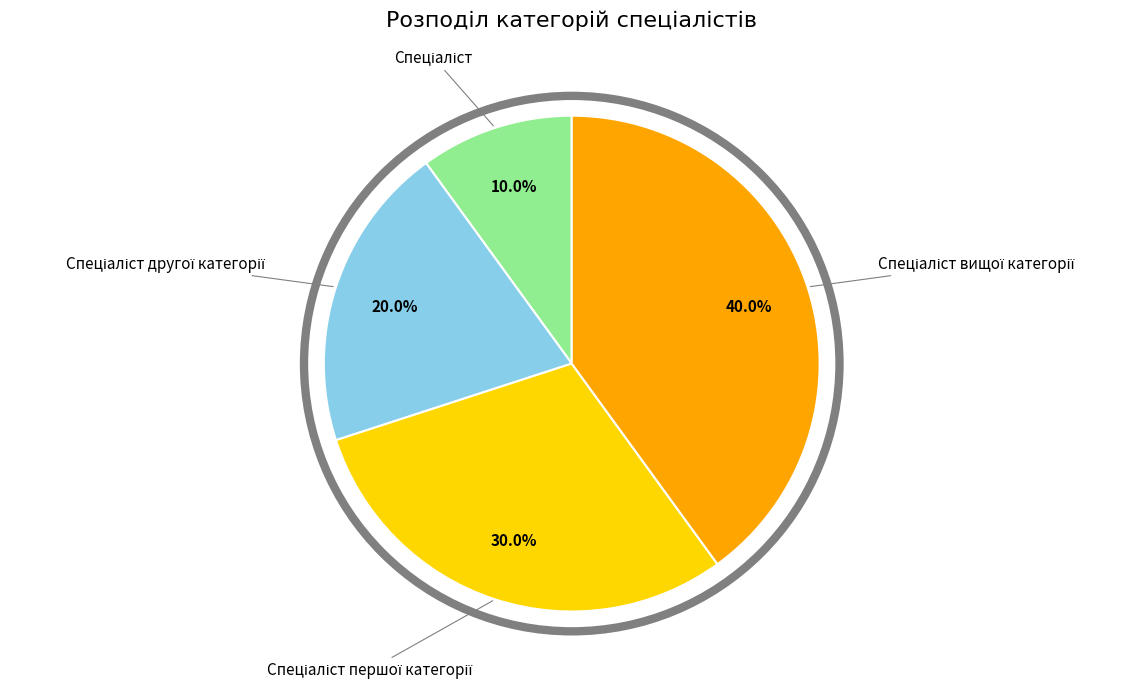

Is there any slice that represents more than half of the pie?

No